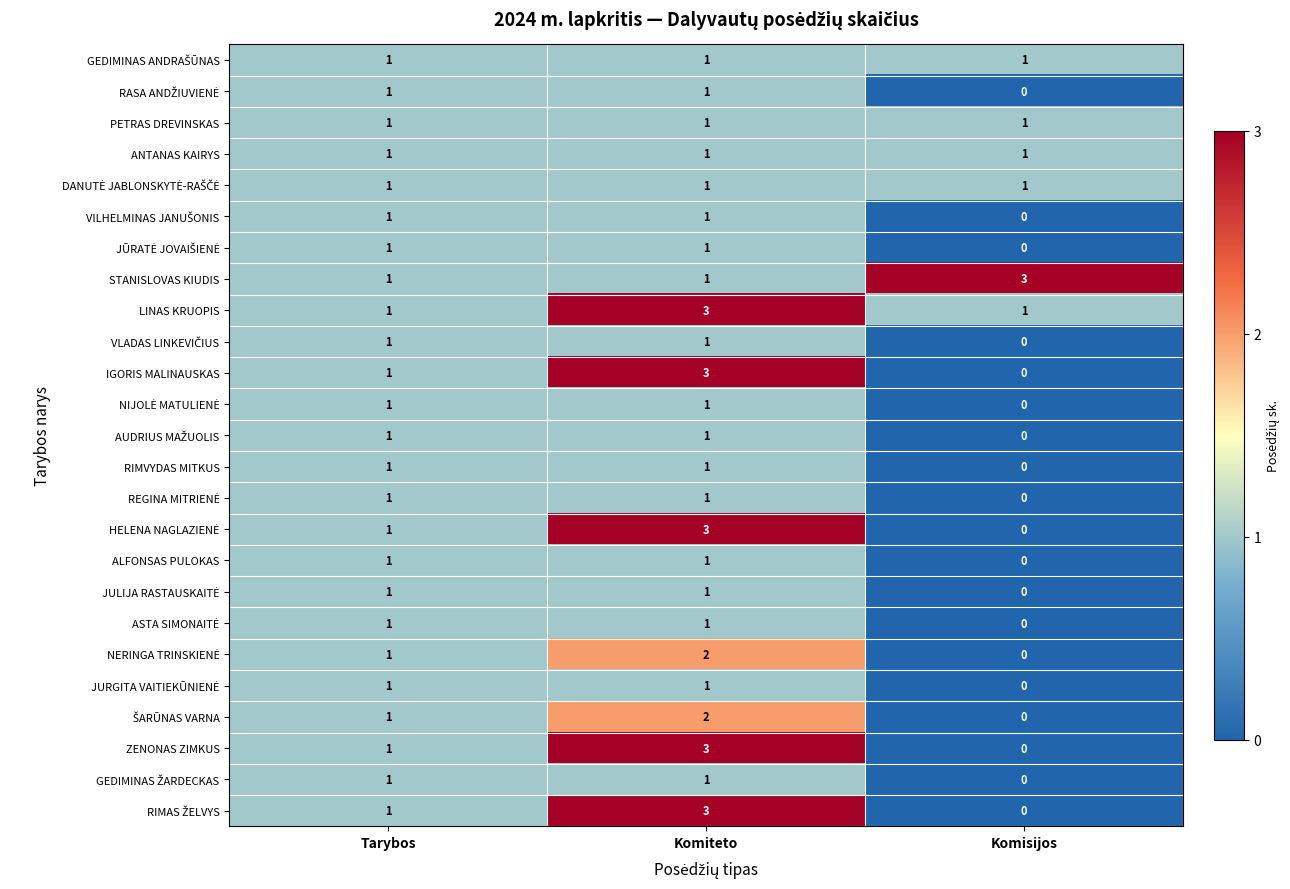

Between Tarybos and Komisijos, which series saw the biggest shift?

STANISLOVAS KIUDIS